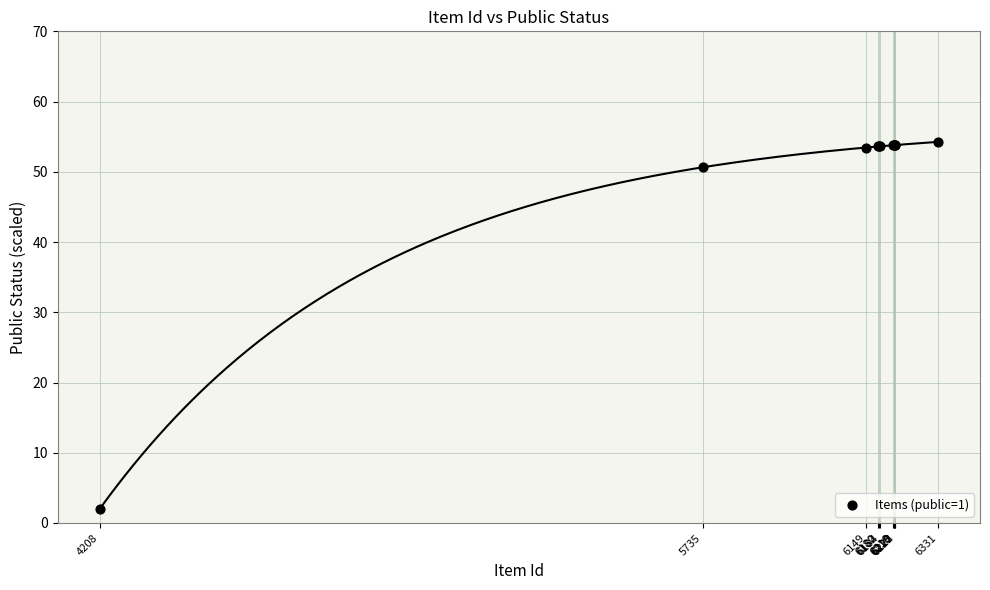

What Y value in the scatter plot is closest to 28?

50.6